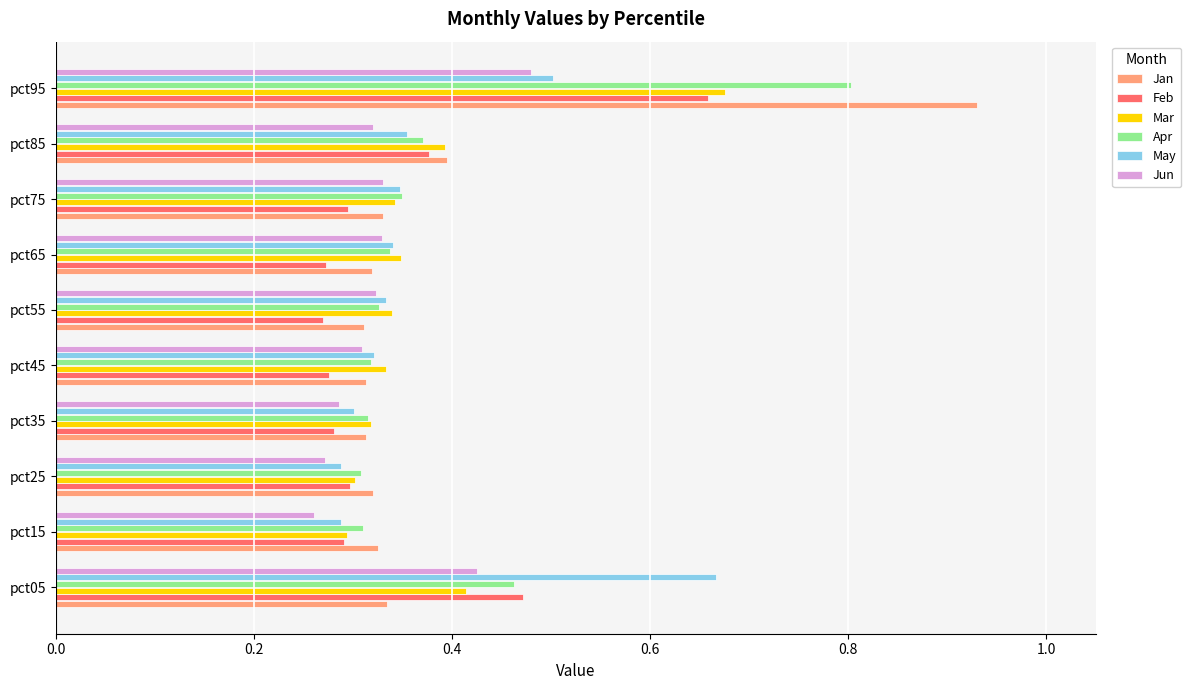

Which category has the highest value across all series?

pct95